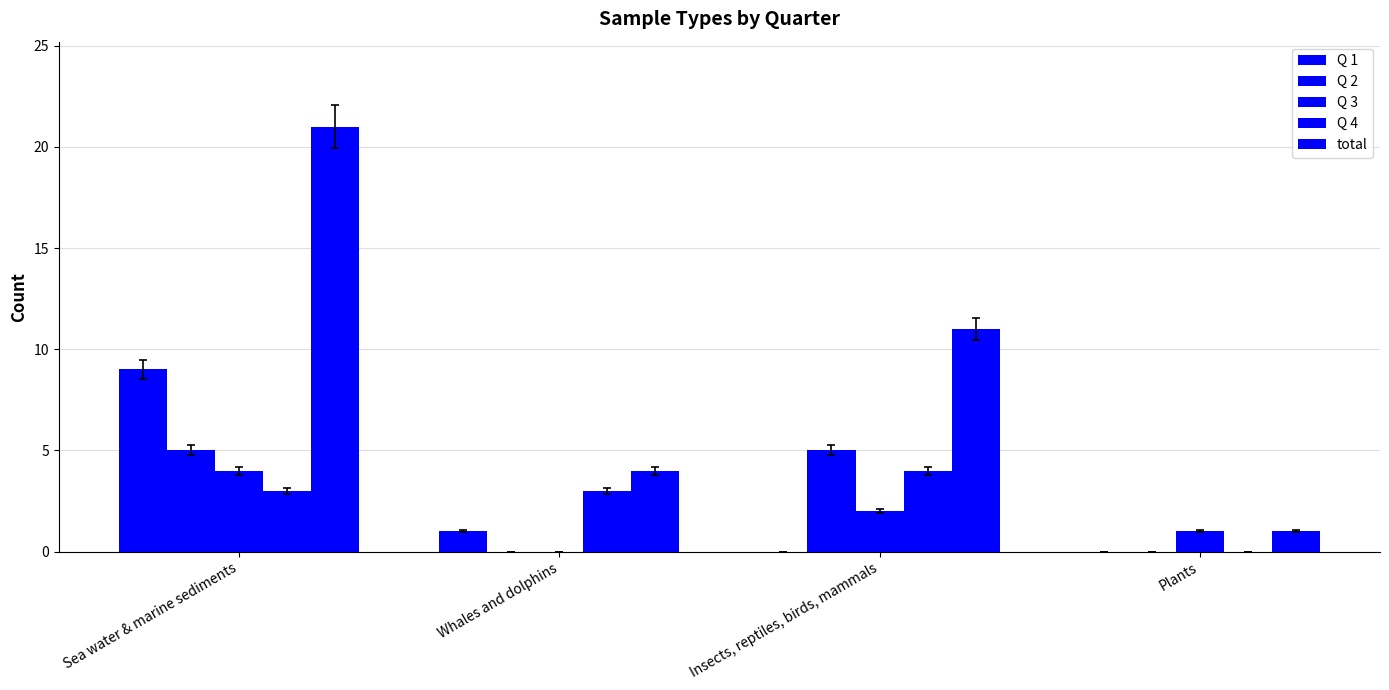

How many groups of bars are there?

4